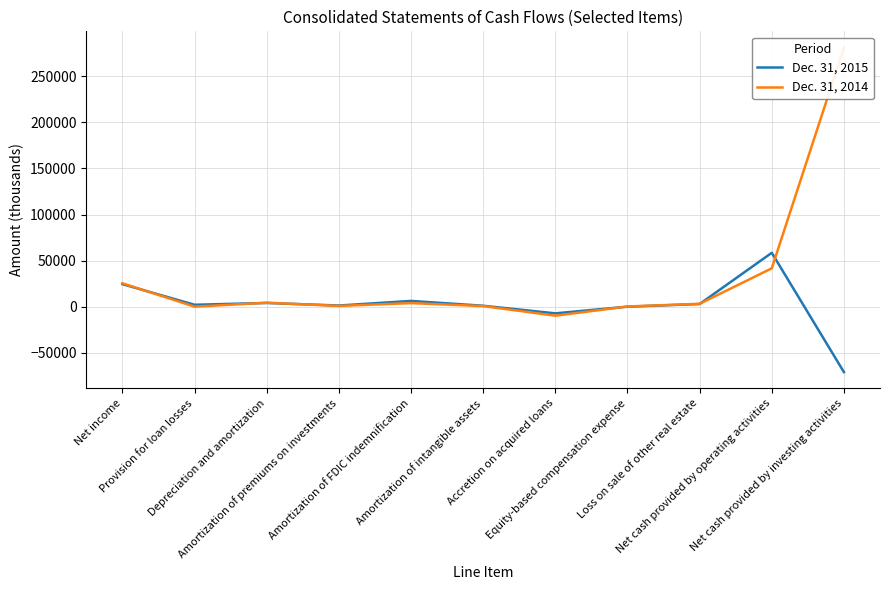

What is the value of the Dec. 31, 2015 point at the 7th from the left?

-7109